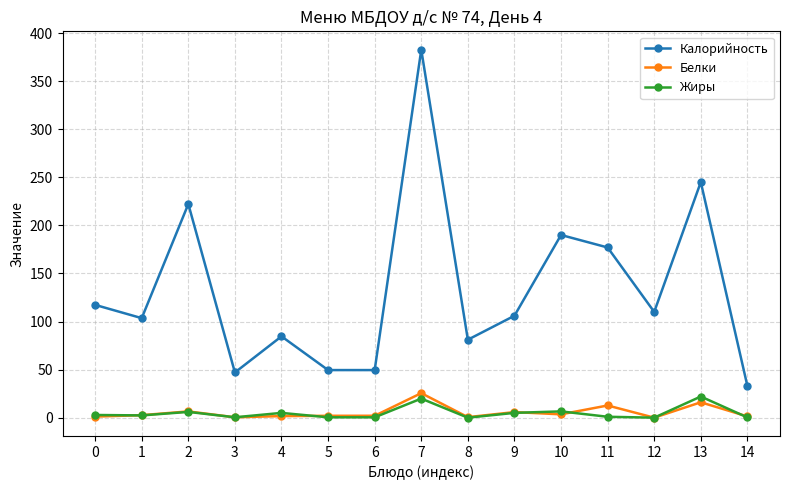

Which series has the largest range (max minus min)?

Калорийность